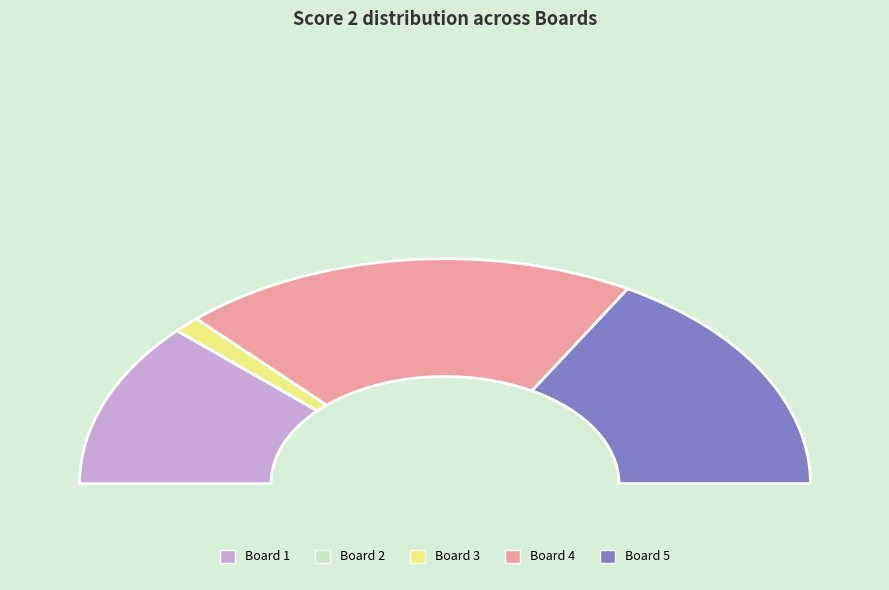

What is the largest slice in the pie chart?

Board 4